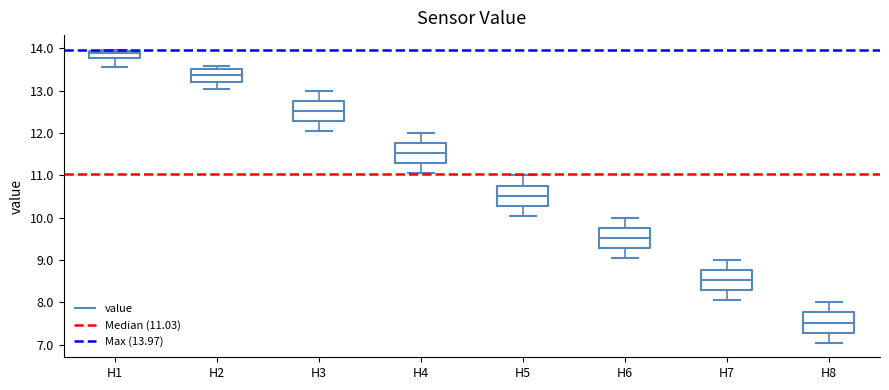

Where is the upper edge of the box for H8 on the y-axis? The values are not printed on the chart, so give them approximately, as read against the axis.

7.8